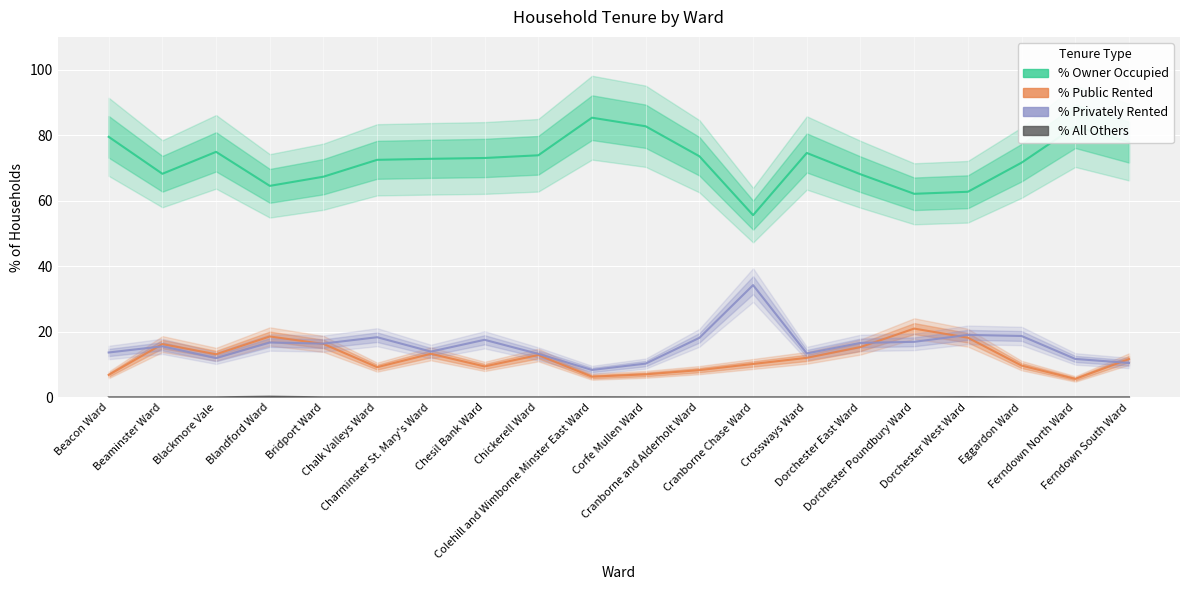

What are all the series names shown in the legend?

% of households owner occupied, % of households public rented, % of households privately rented, % All others